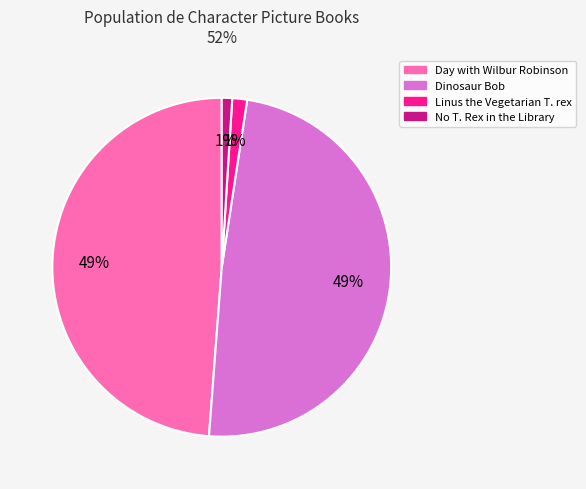

Does any single category account for the majority?

No